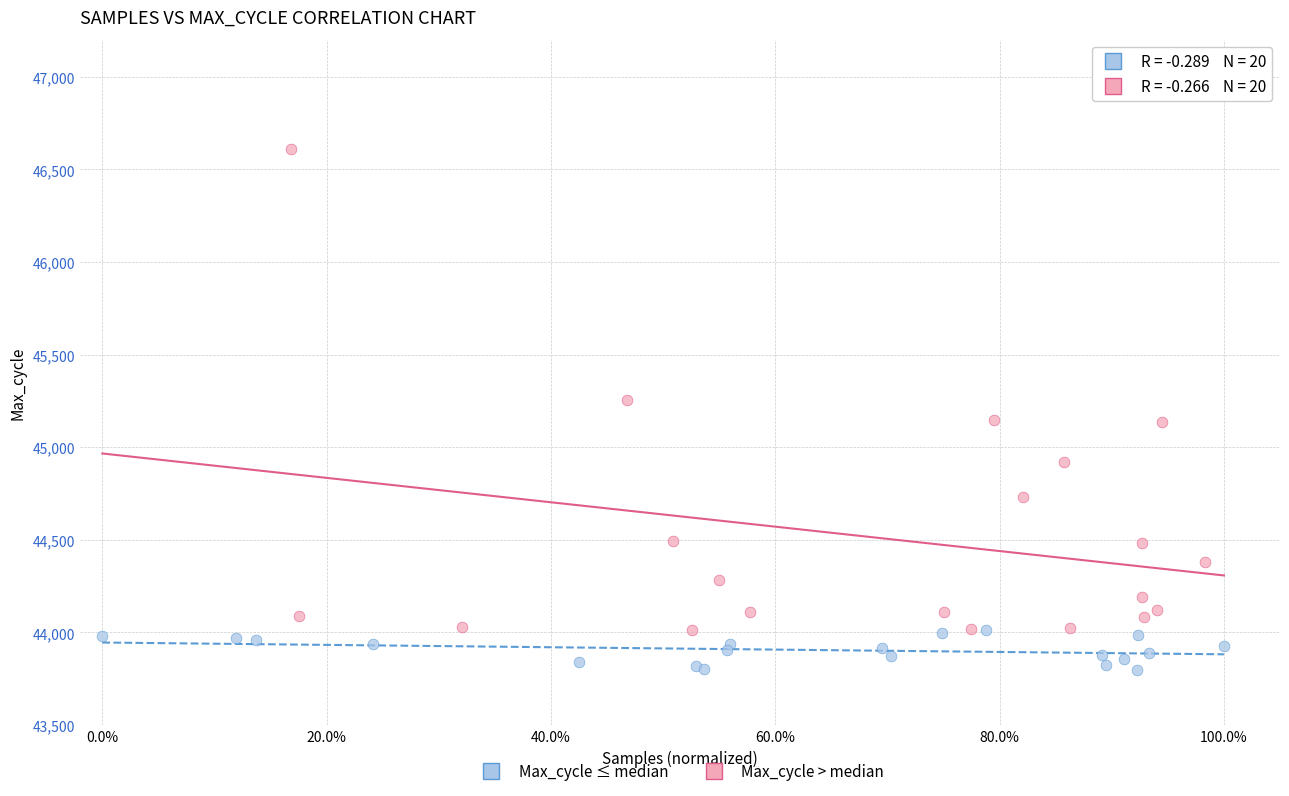

Which series reaches the minimum Y coordinate?

Max_cycle ≤ median